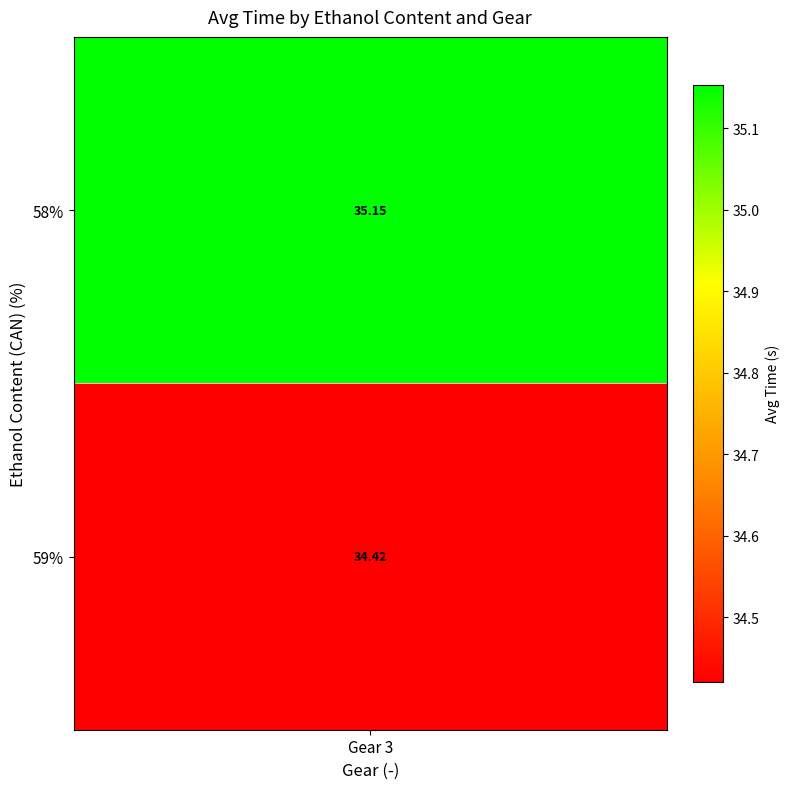

The 58 series shows 10.4 at 3. True or false?

False